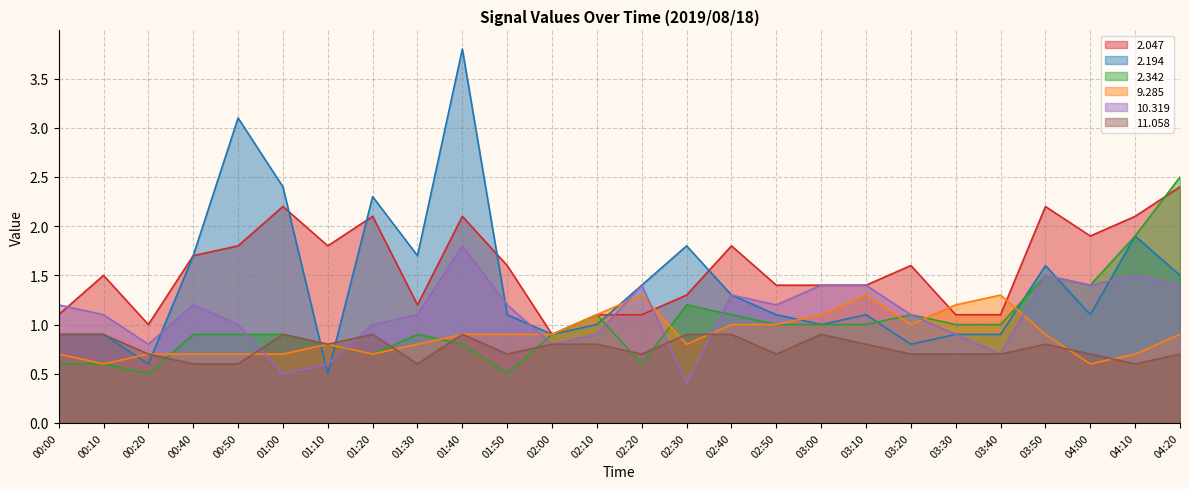

True or false: 10.319 has more than 0 points higher than both neighbors.

True